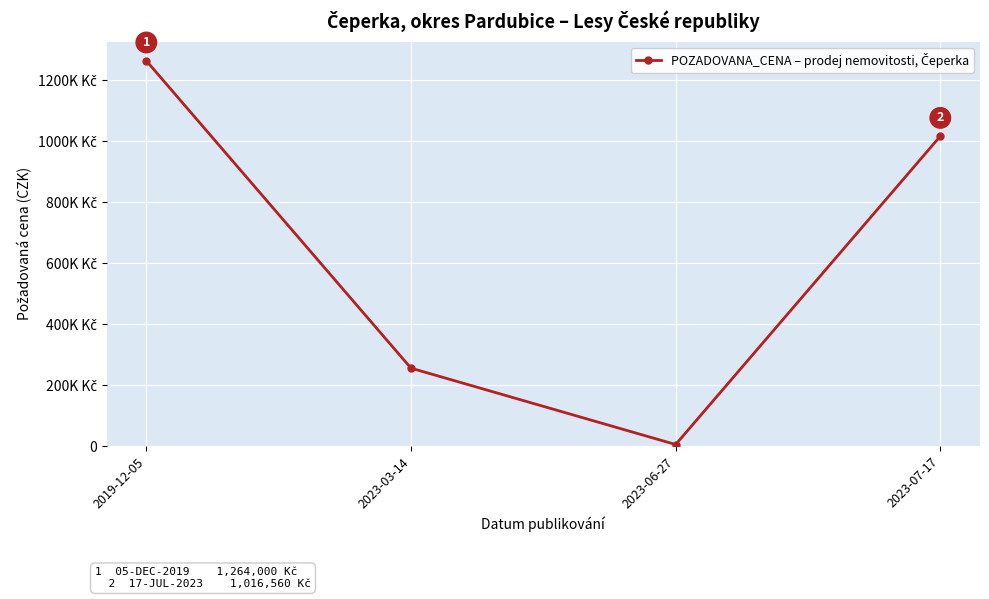

Which category has the highest value across all series?

2019-12-05